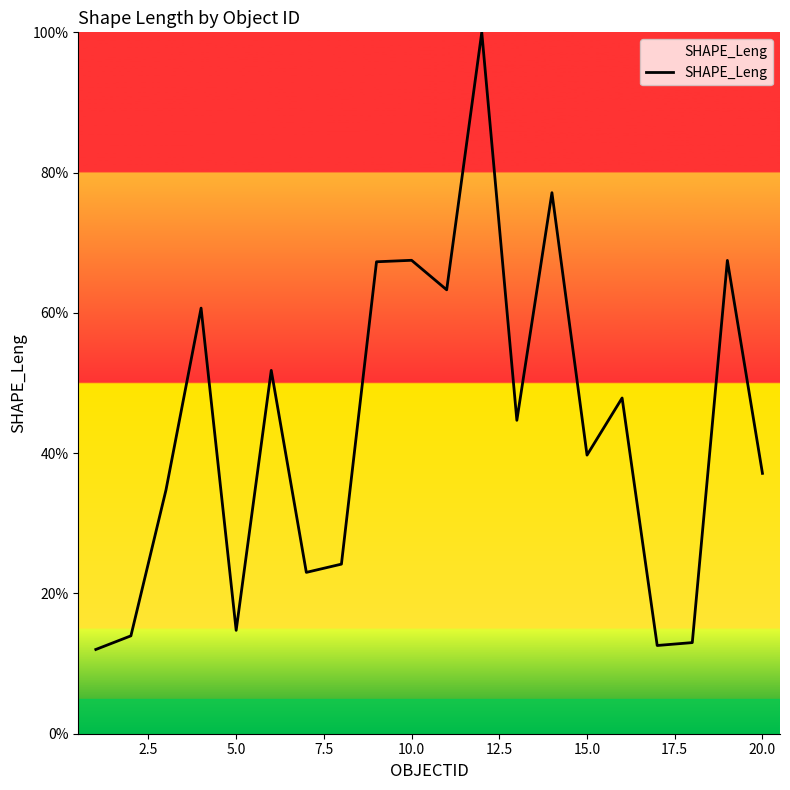

What is the difference between the maximum and minimum values?

88.0